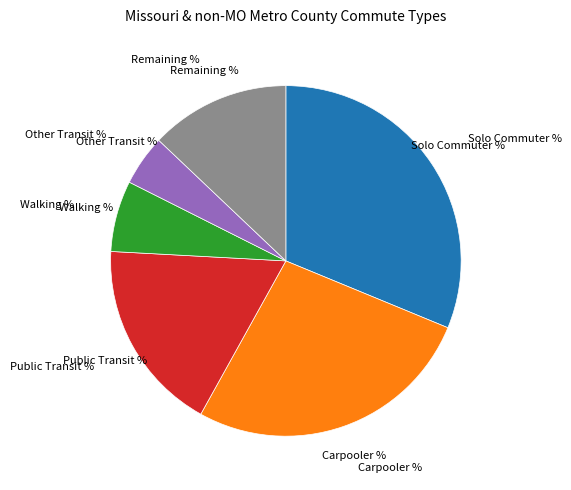

Is there a majority slice in this chart?

No